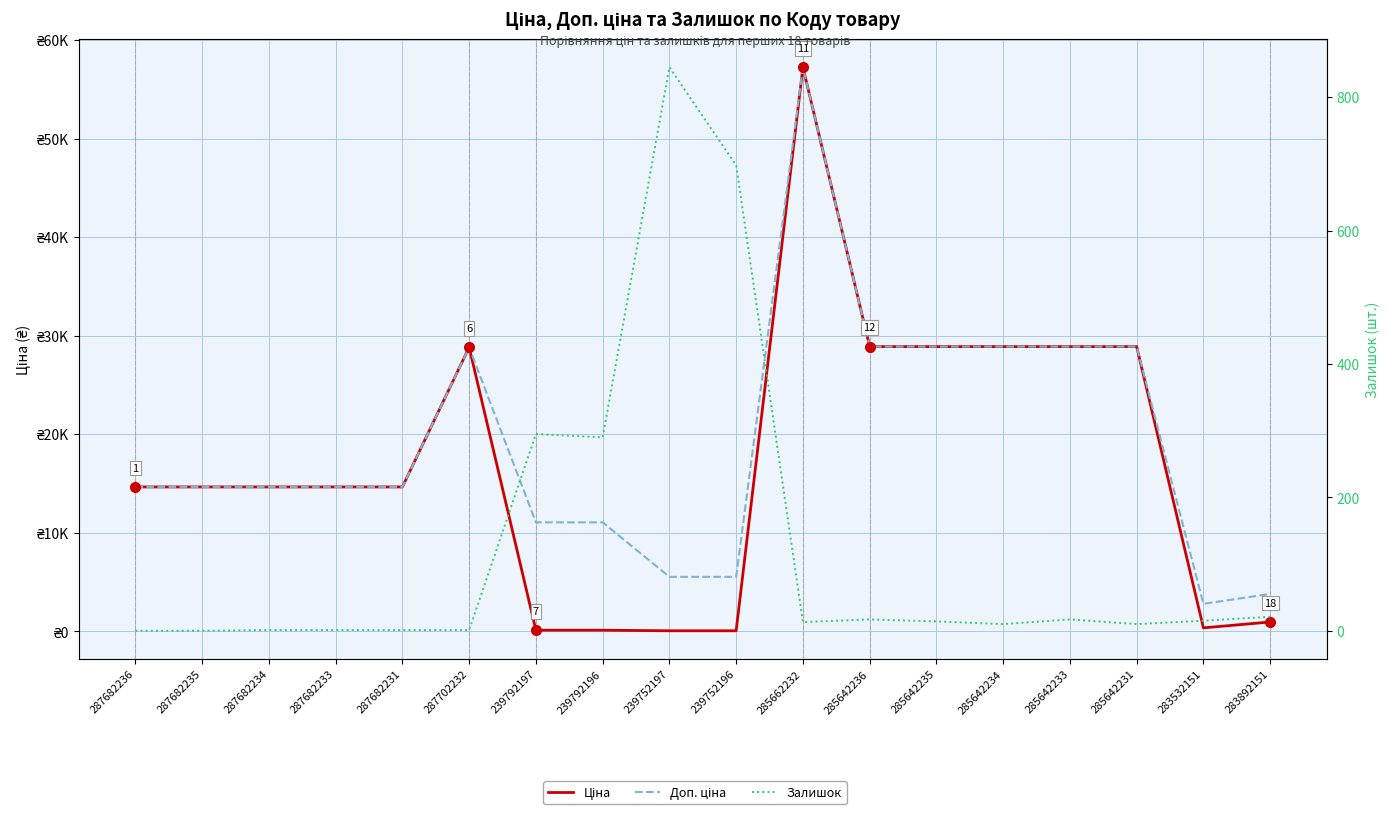

Is this an area chart (filled region under the line)?

No